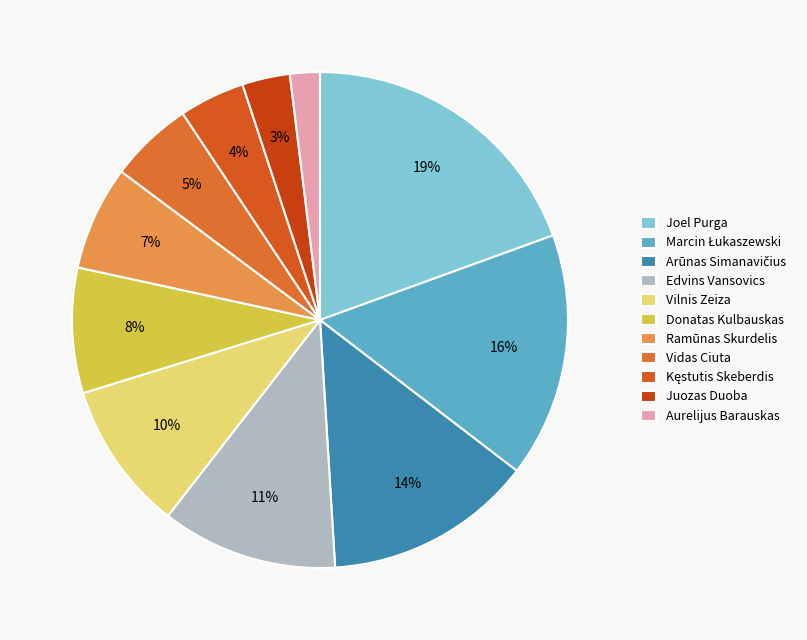

To the nearest percent, what is the average slice percentage?

9%